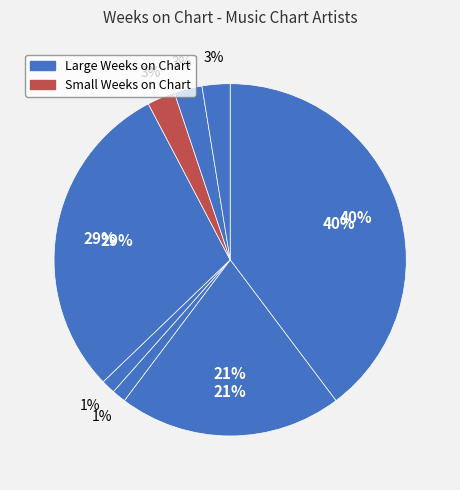

True or false: Beth Hart (Bonus Track) accounts for 1% of the total.

False